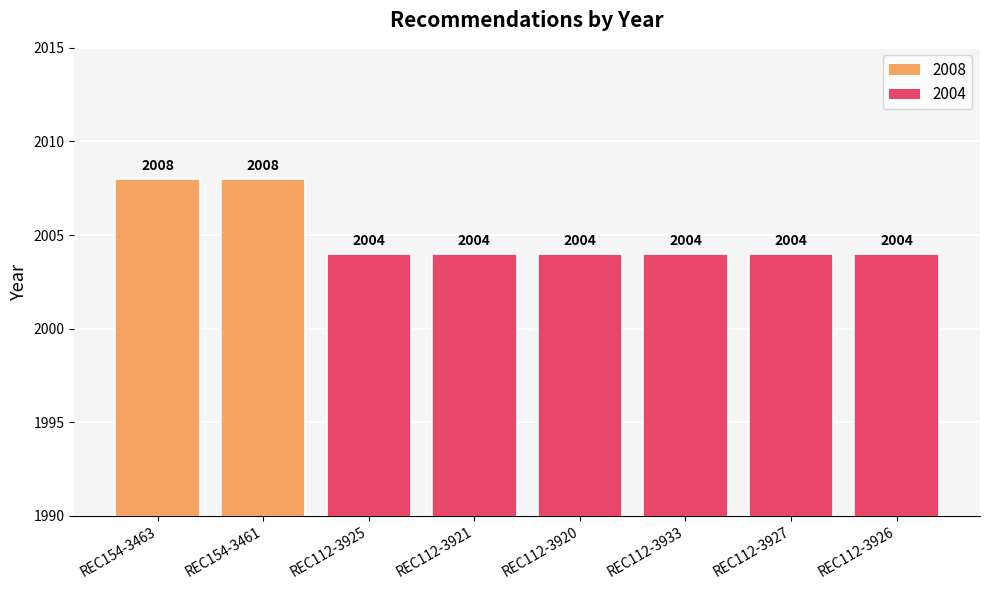

Read the value at REC112-3925.

2004